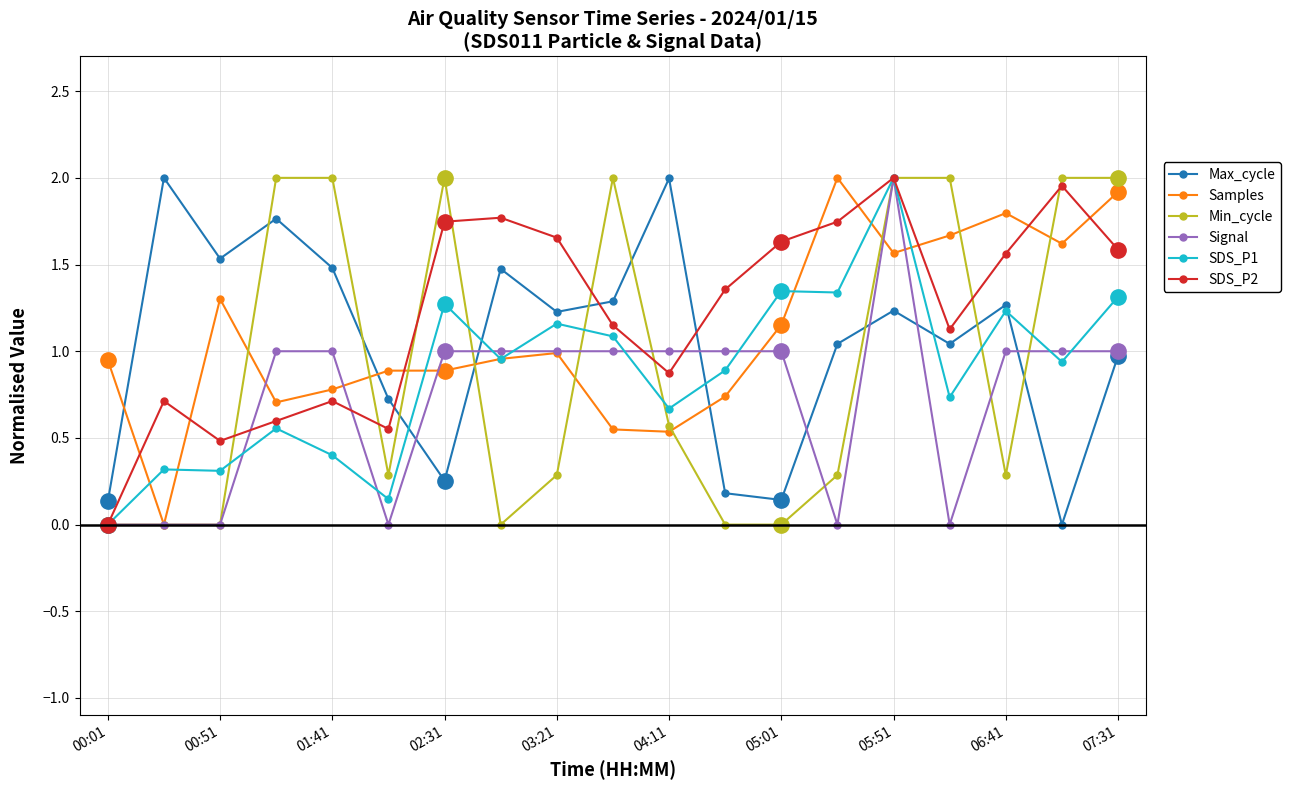

What is the difference between the second highest and second lowest values in the Max_cycle series?

1.9